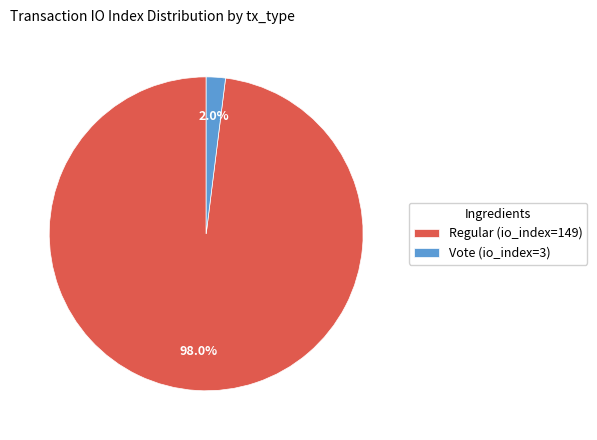

Is there any slice that represents more than half of the pie?

Yes